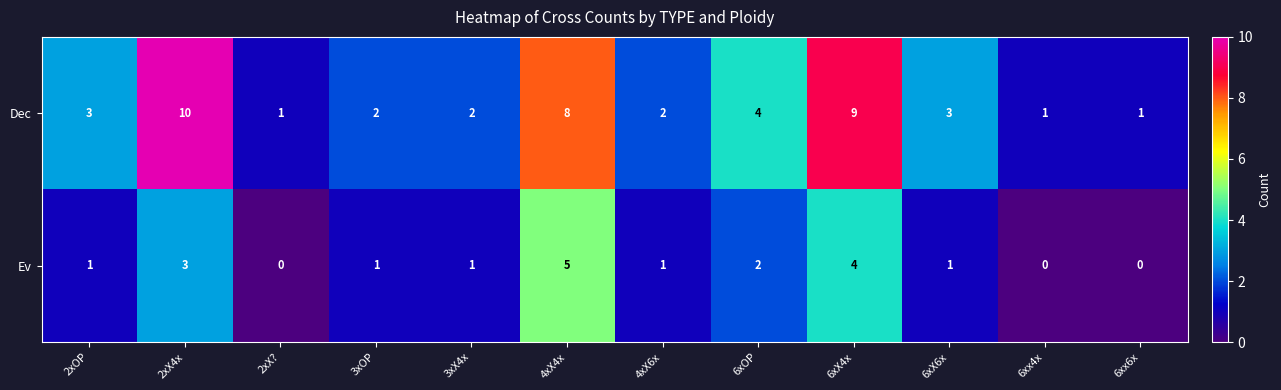

Count the number of data series in this chart.

2